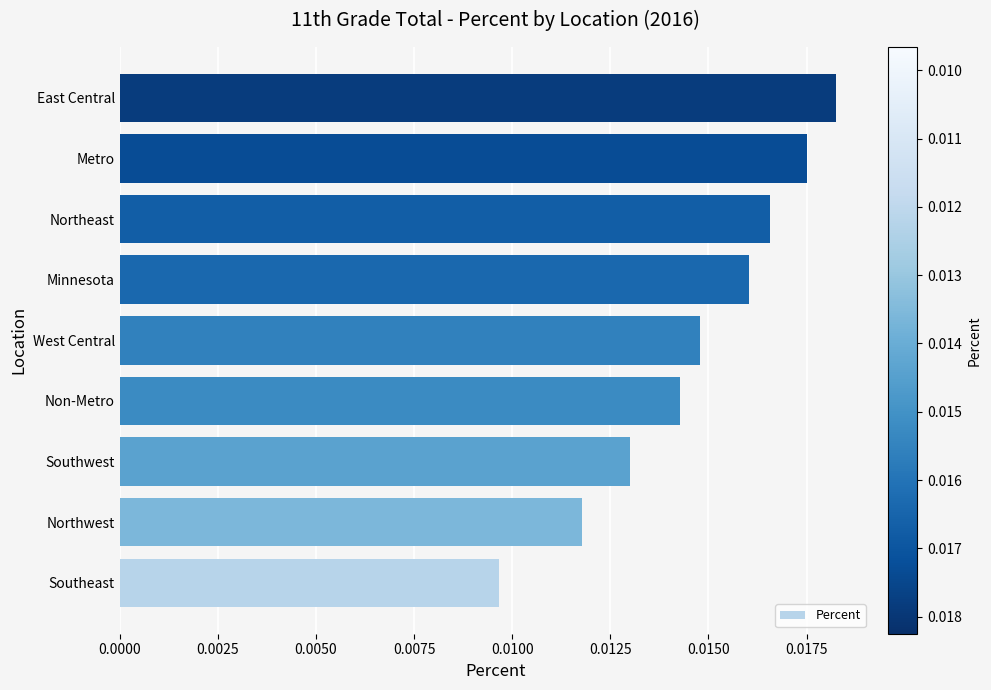

List the labels in order of value, largest first.

East Central, Metro, Northeast, Minnesota, West Central, Non-Metro, Southwest, Northwest, Southeast